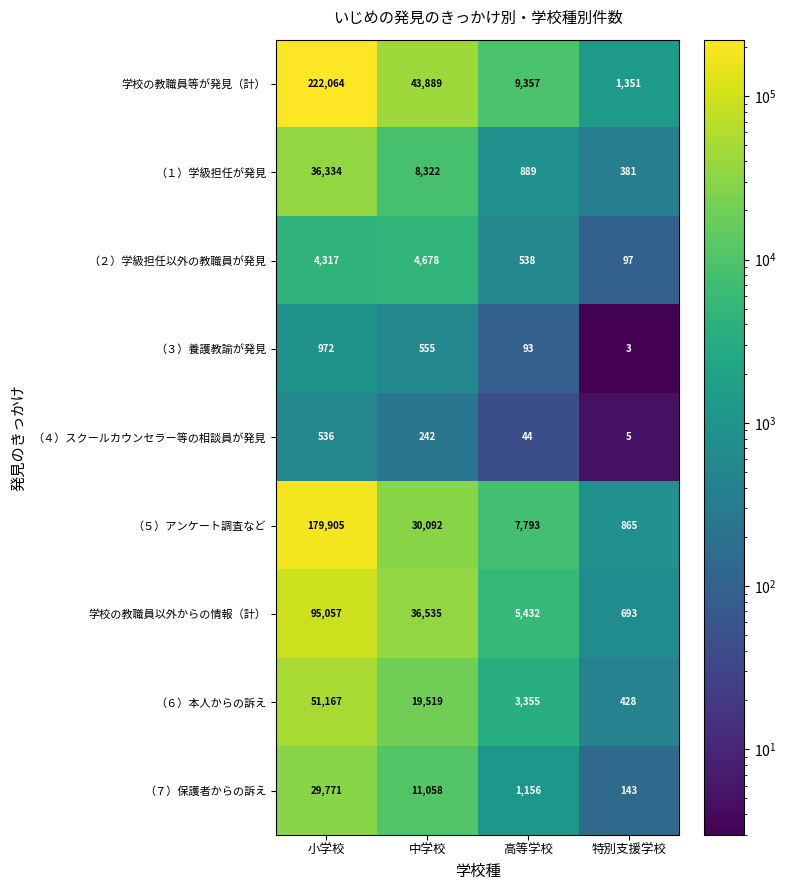

What is the minimum value for 学校の教職員以外からの情報（計）?

693